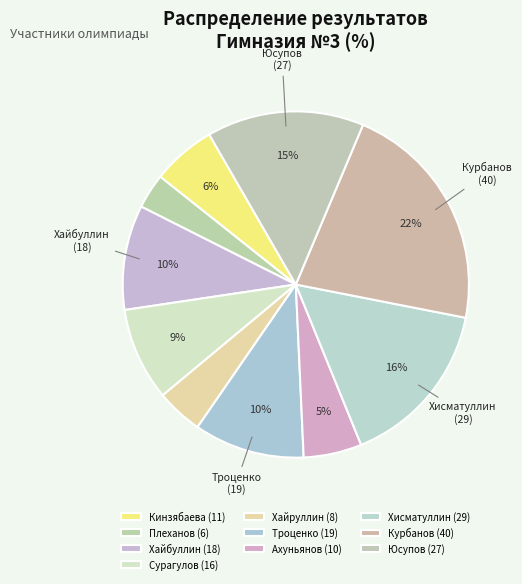

What is the ratio of the value at Ахуньянов to the value at Кинзябаева?

0.9